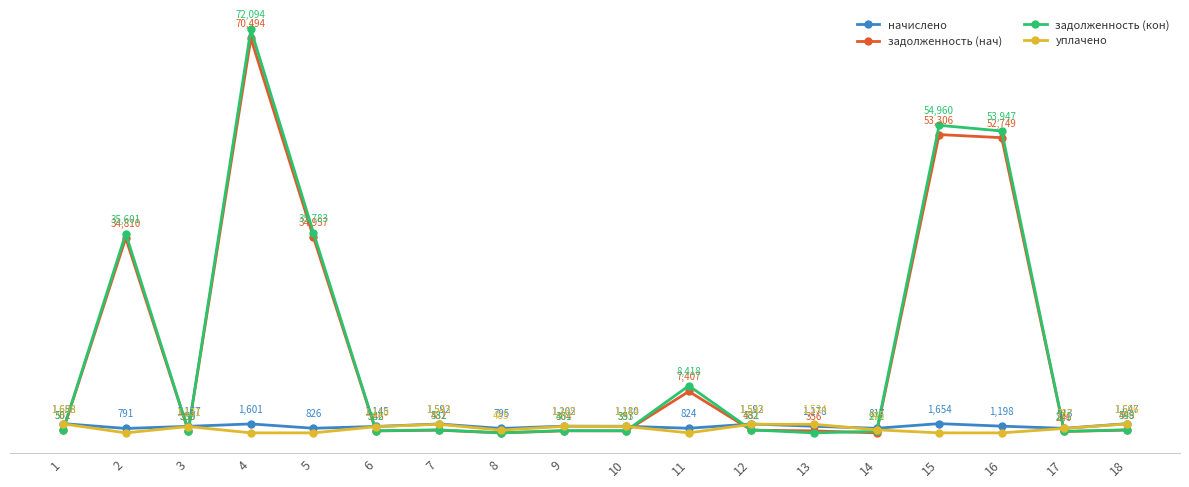

Which series has the widest spread of values?

задолженность (кон)